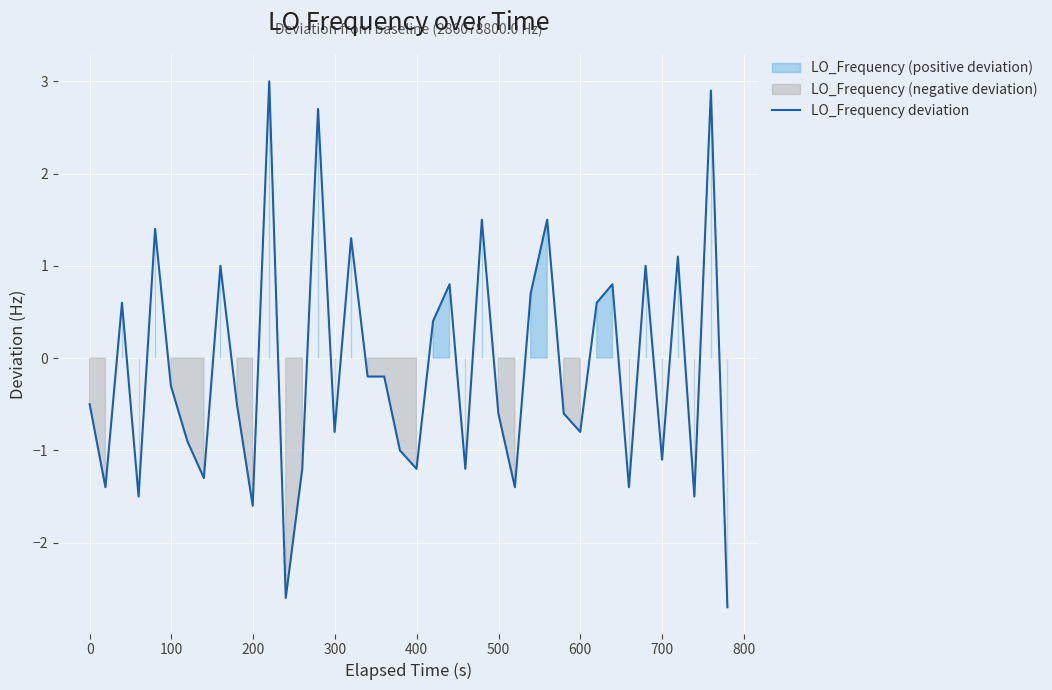

What is the maximum value for LO_Frequency deviation?

3.0